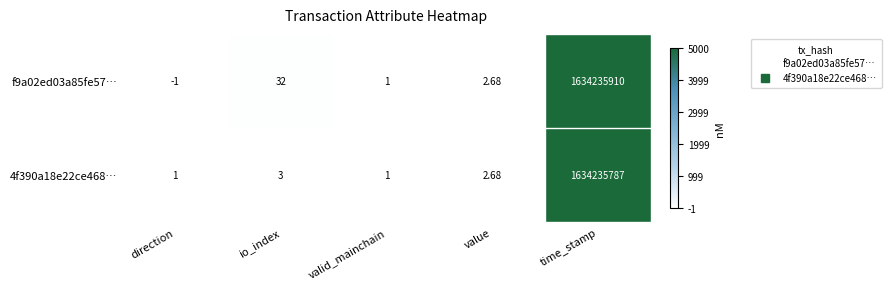

At which category does the chart reach its peak across all series?

time_stamp